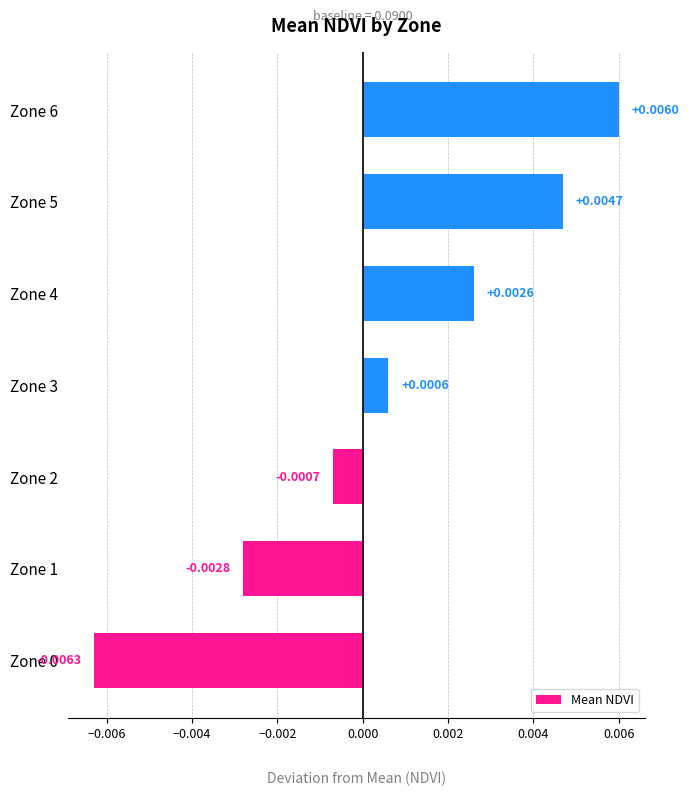

Between Zone 2 and Zone 3, which is larger?

Zone 3